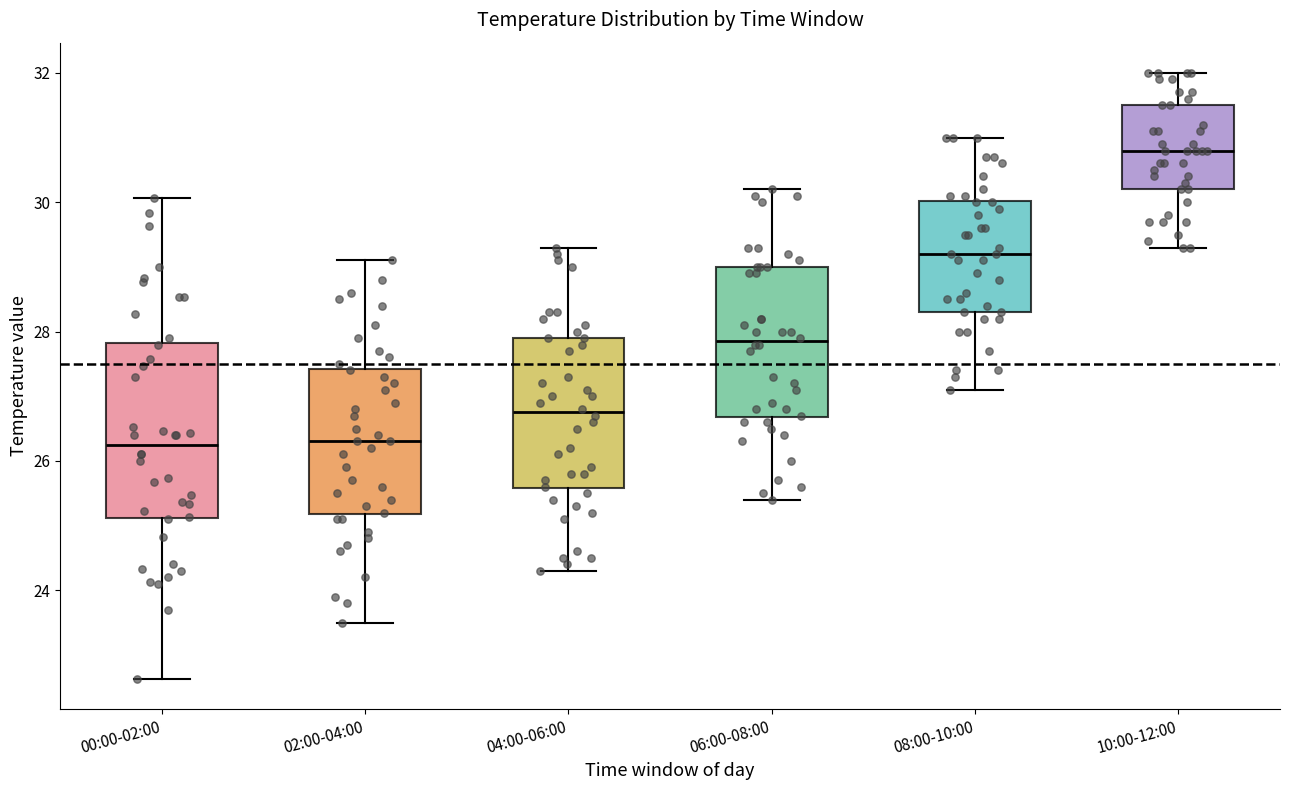

Which box is the tallest, from its lower edge to its upper edge?

00:00-02:00